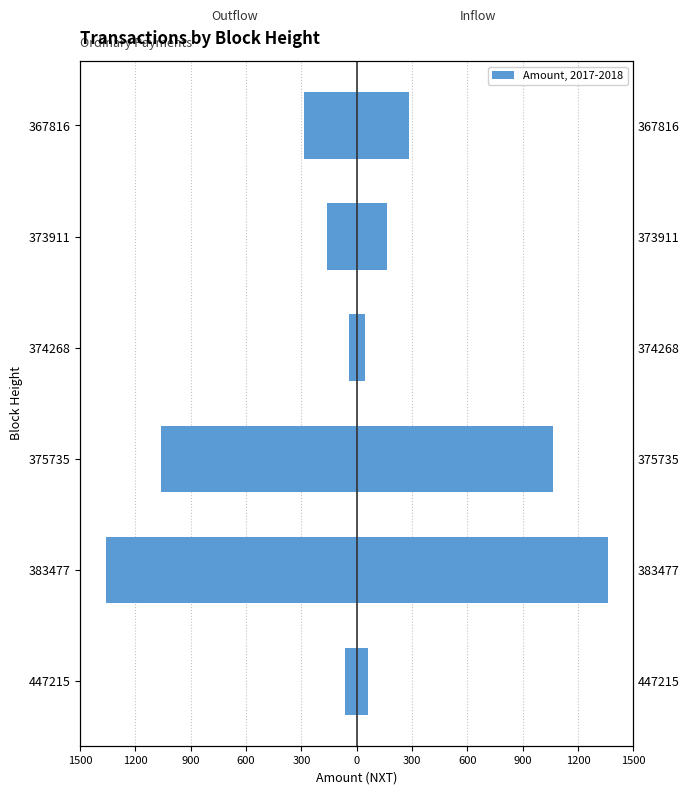

How many values in the Outflow (S-UZ2D→S-7BVH) series exceed -162?

2